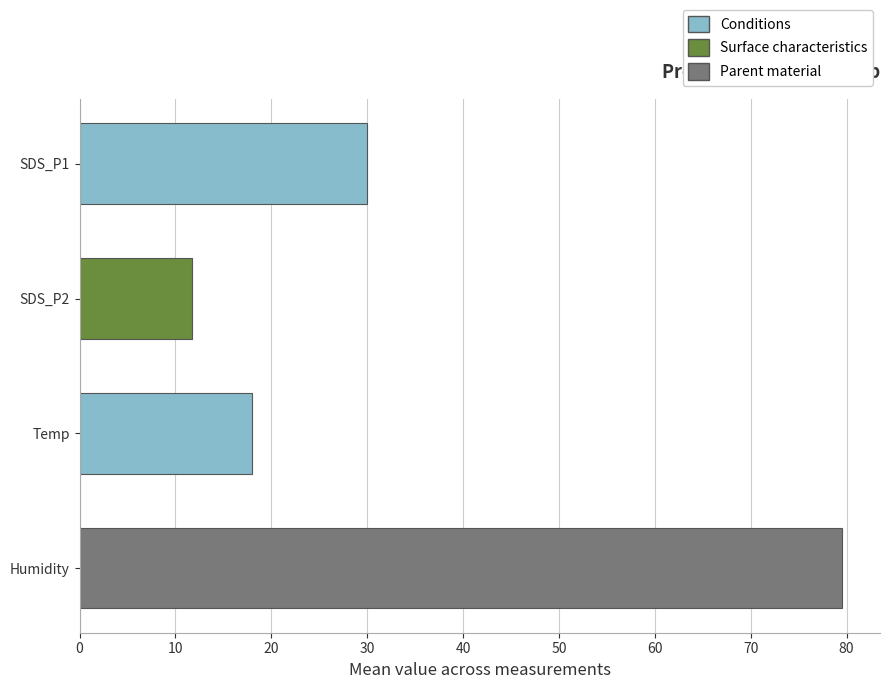

Reading top to bottom, extract all data points from this chart.

30.0	11.7	18.0	79.5